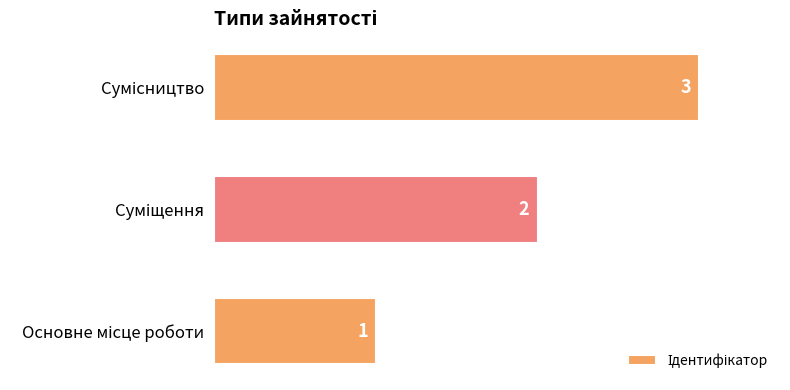

How many values are between 1 and 3?

3